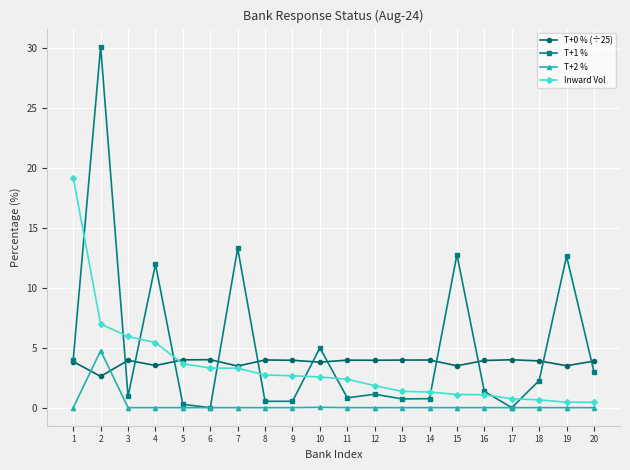

True or false: T+1 % has a value of 0.3 at 5.

True